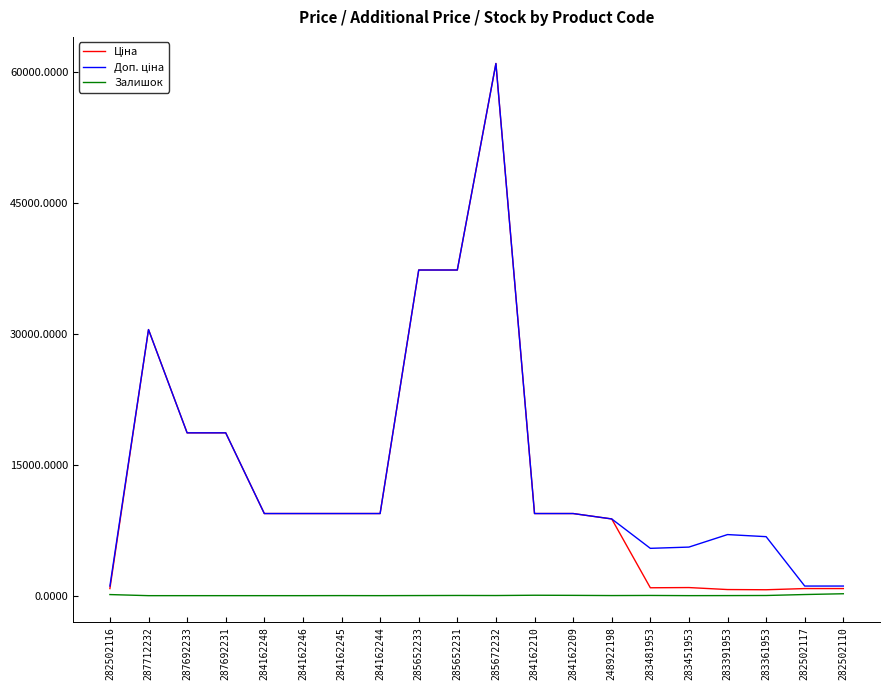

At which category does the chart reach its peak across all series?

285672232